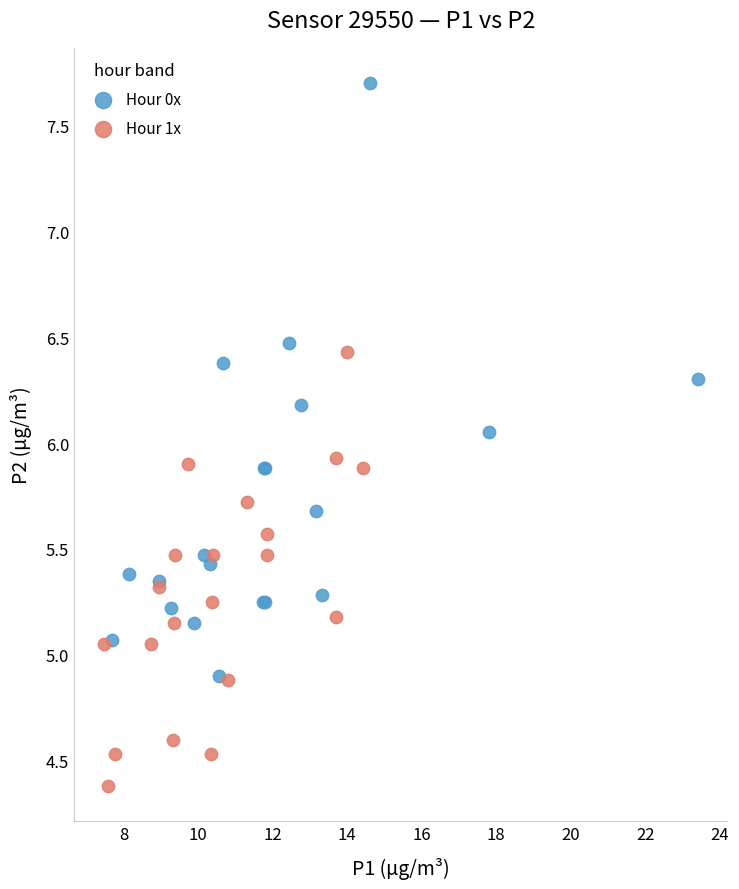

What are all the series names shown in the legend?

Hour 0x, Hour 1x